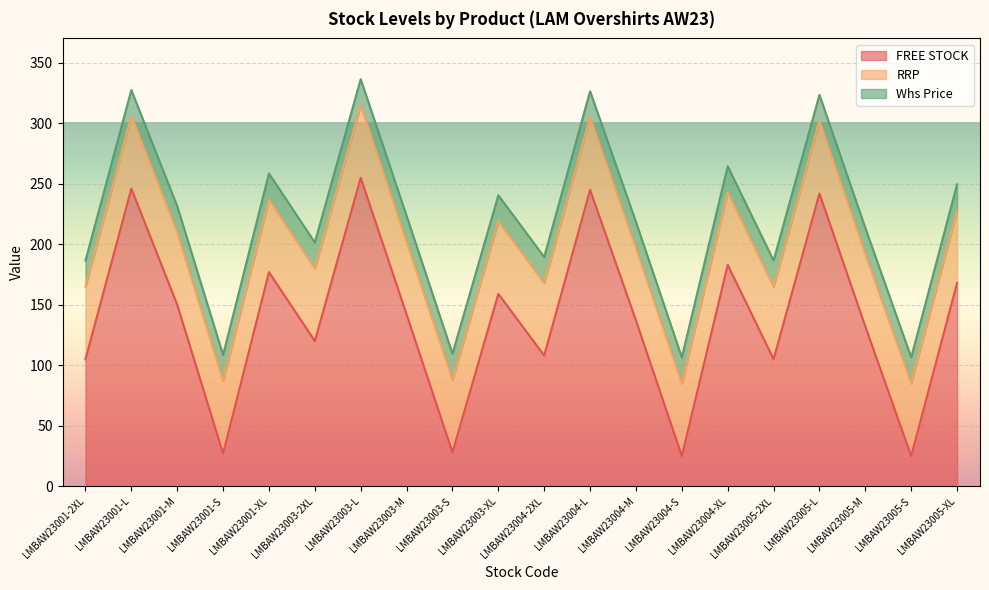

What is the difference between the FREE STOCK values at LMBAW23001-L and LMBAW23005-XL?

78.0